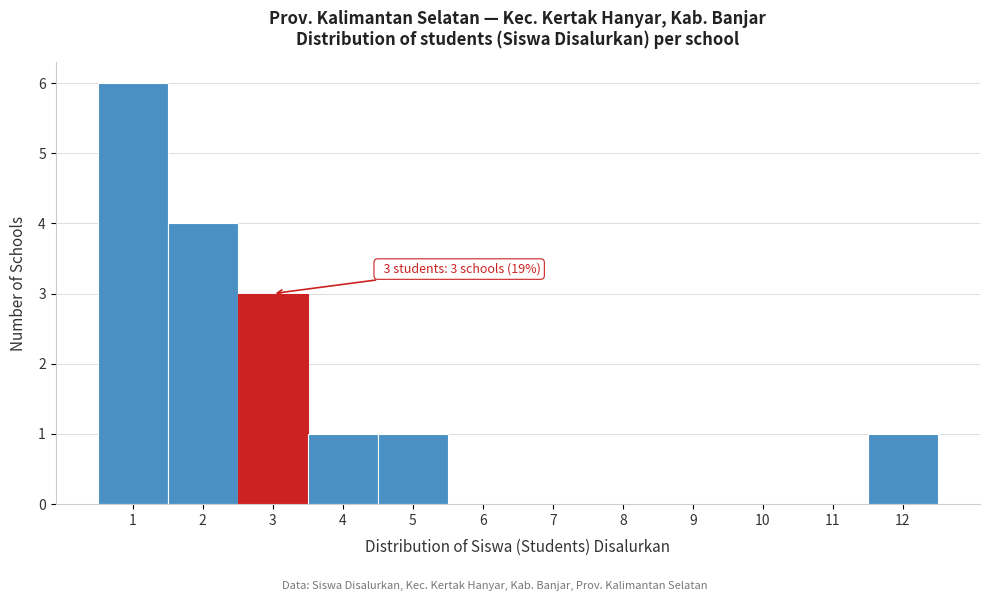

Over which range of the x-axis is the bar tallest?

0.5 to 1.5